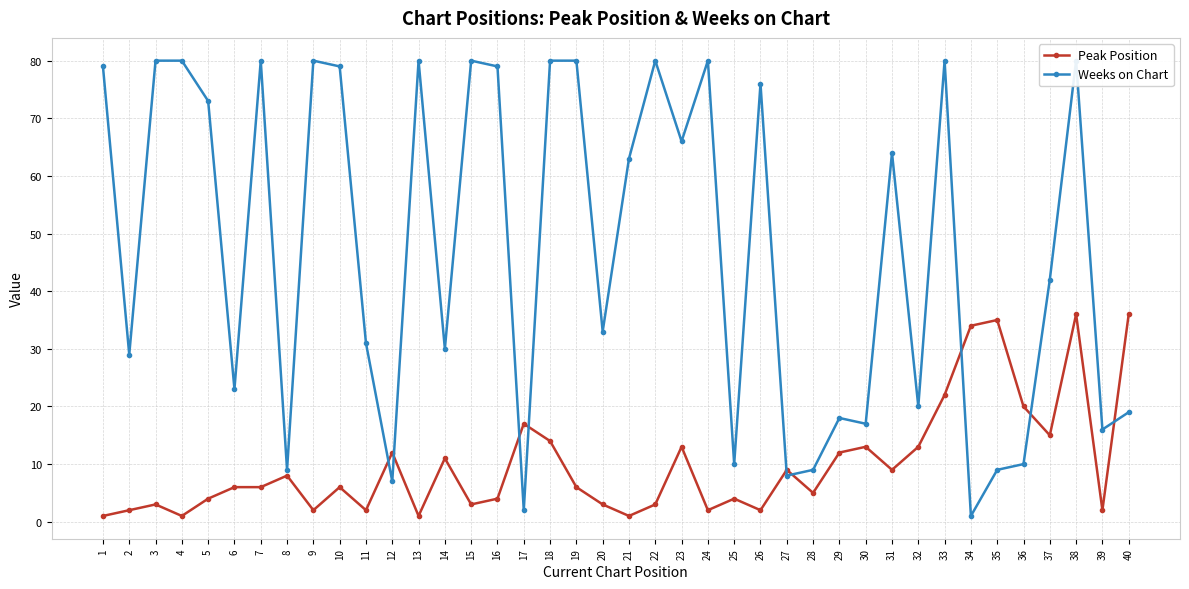

True or false: Weeks on Chart has a value of 25 at 29.

False